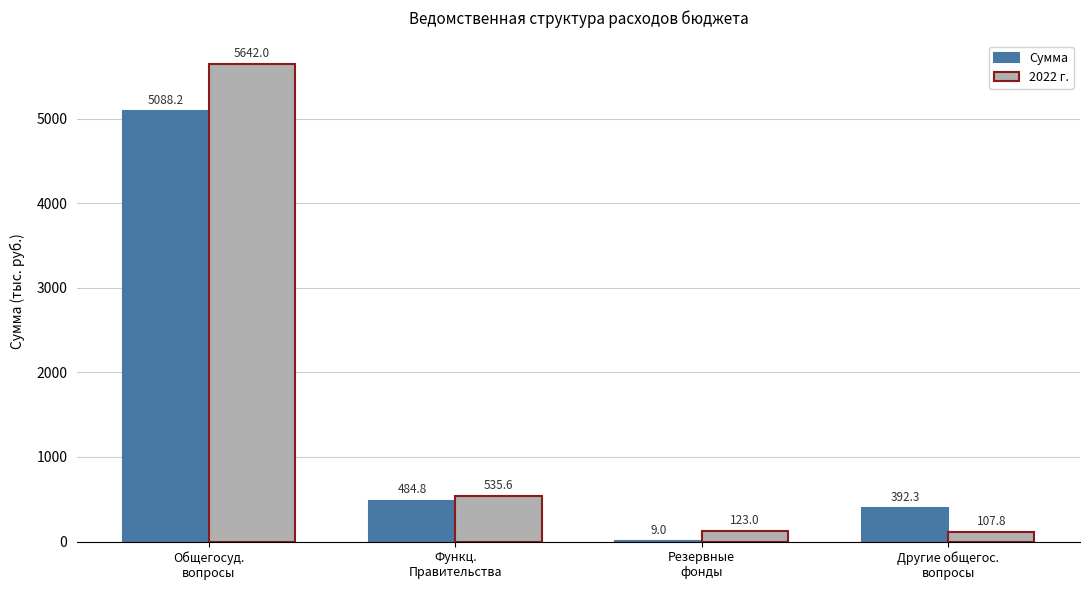

What is the spread (max minus min) of values at Другие общегос.
вопросы?

284.5